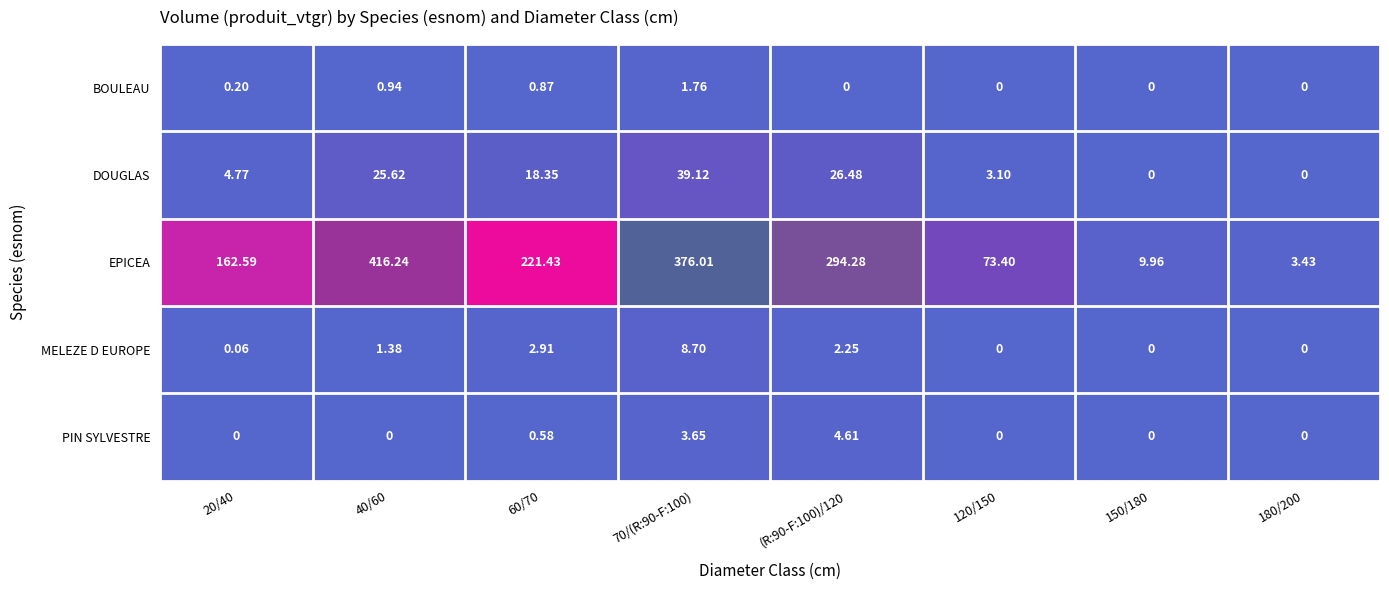

Which series has the largest range (max minus min)?

EPICEA